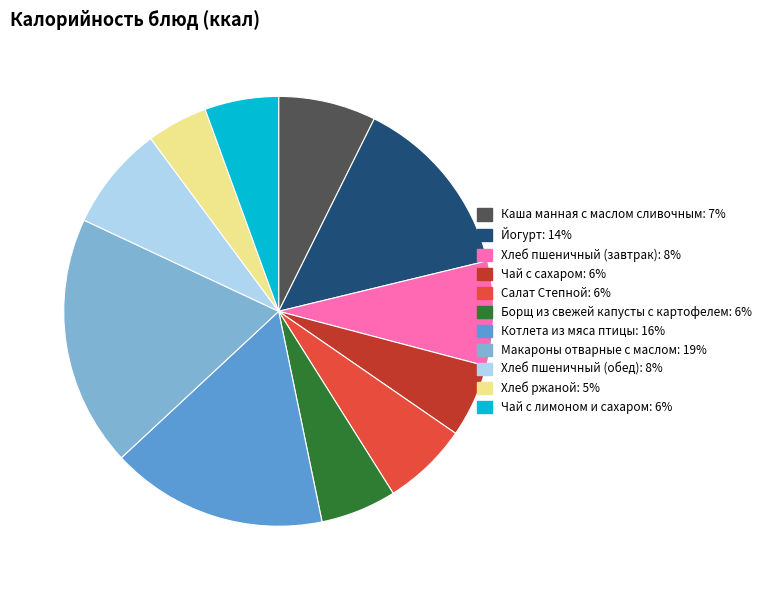

Is the sum of Салат Степной and Чай с лимоном и сахаром greater than half?

No